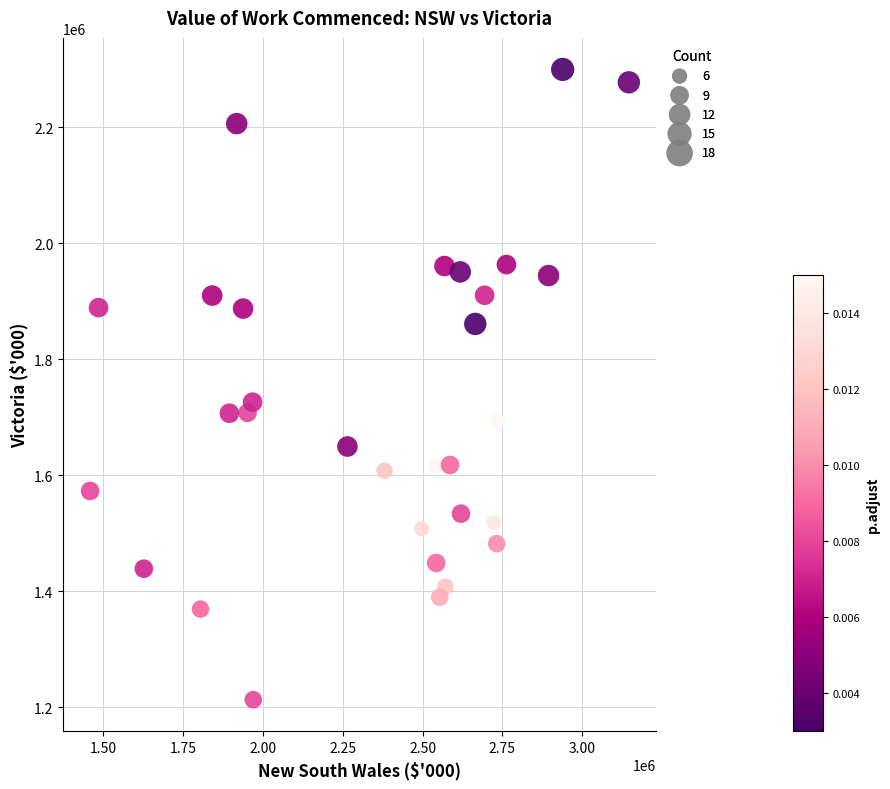

What Y value in the scatter plot is closest to 1756228?

1725758